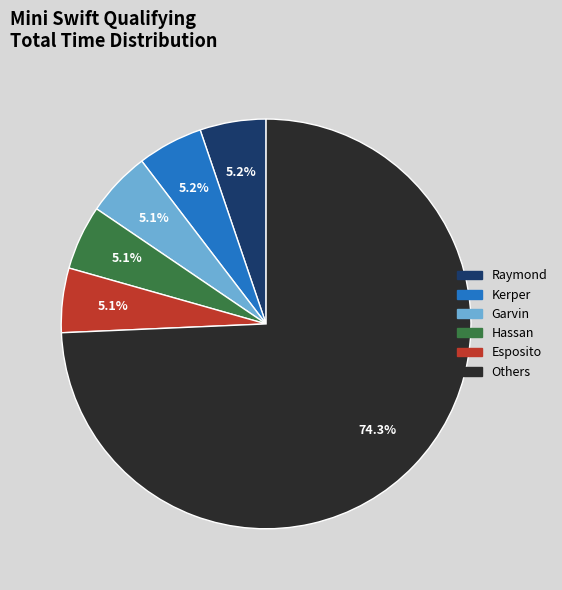

Is there a majority slice in this chart?

Yes